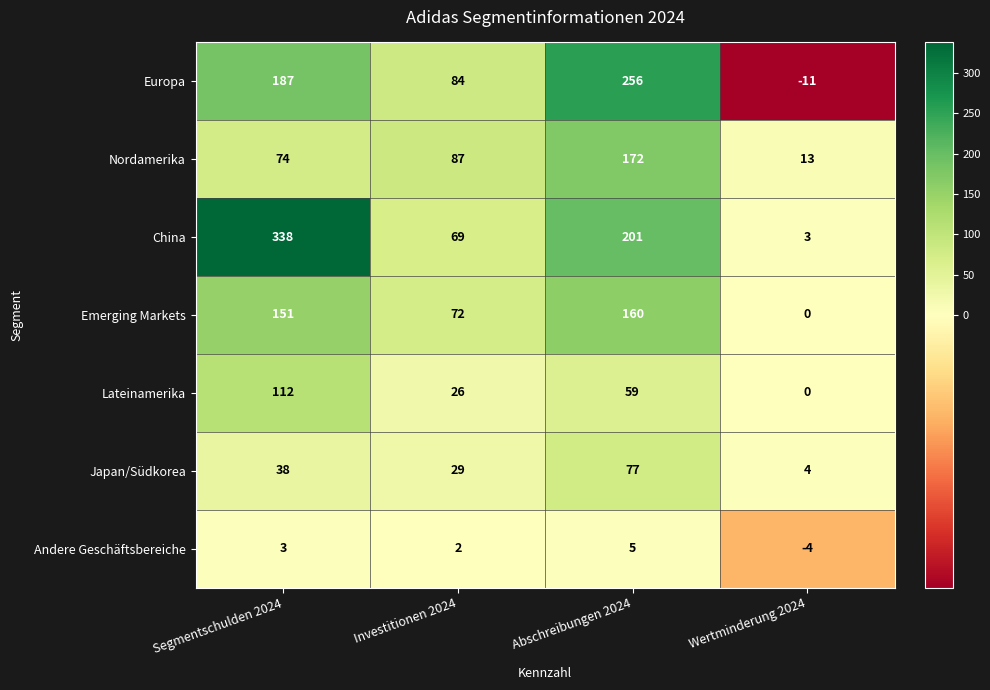

Which series has the widest spread of values?

China